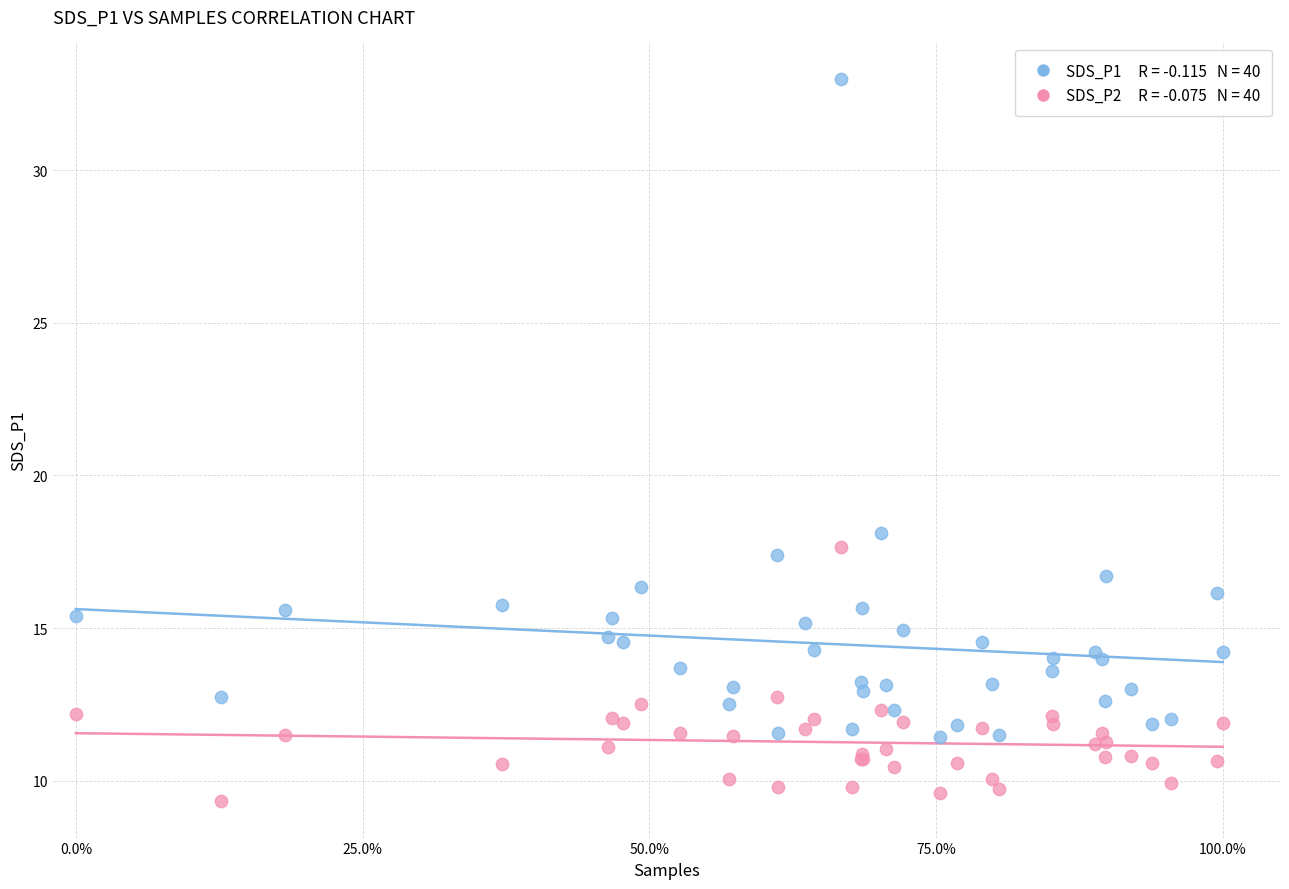

Across all series, what Y value is closest to 21?

18.1